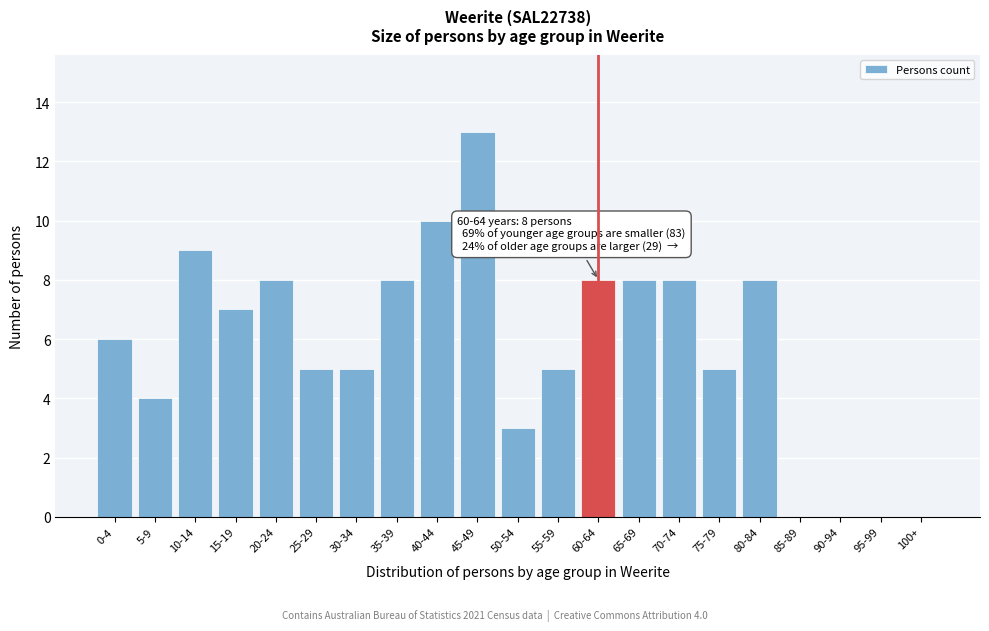

Reading right to left, extract all data points from this chart.

100+=0	95-99=0	90-94=0	85-89=0	80-84=8	75-79=5	70-74=8	65-69=8	60-64=8	55-59=5	50-54=3	45-49=13	40-44=10	35-39=8	30-34=5	25-29=5	20-24=8	15-19=7	10-14=9	5-9=4	0-4=6